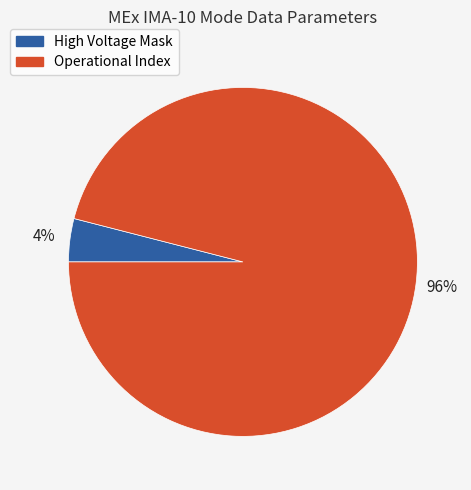

Which category has the biggest portion of the pie?

Operational Index